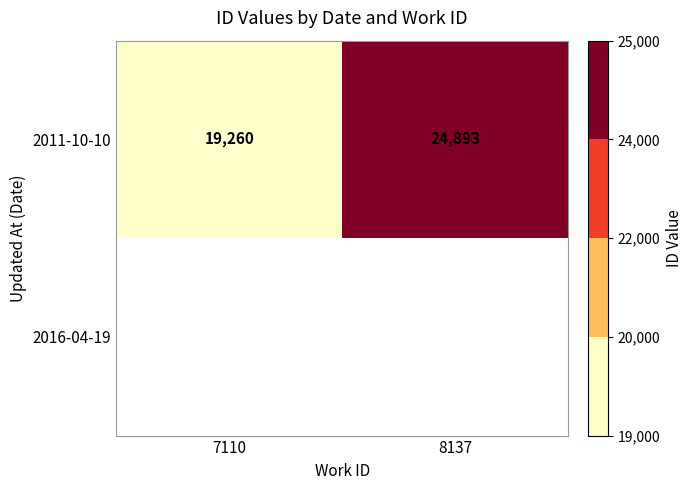

What is the sum of the 2011-10-10 values at 8137 and 7110?

44153